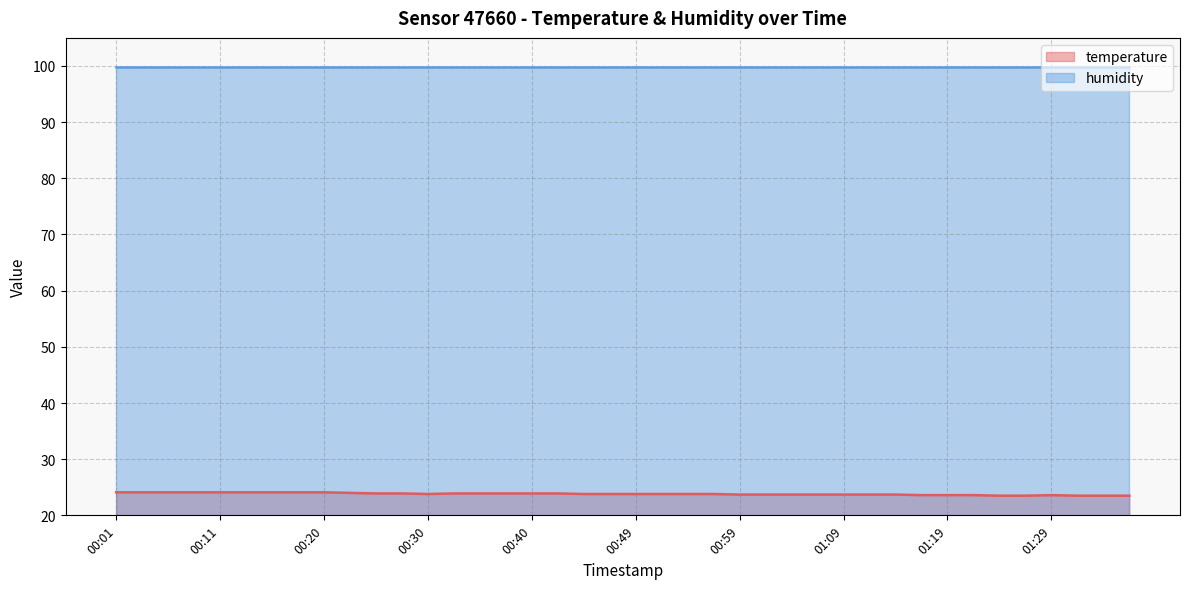

At which category does the data reach its first local valley?

00:30